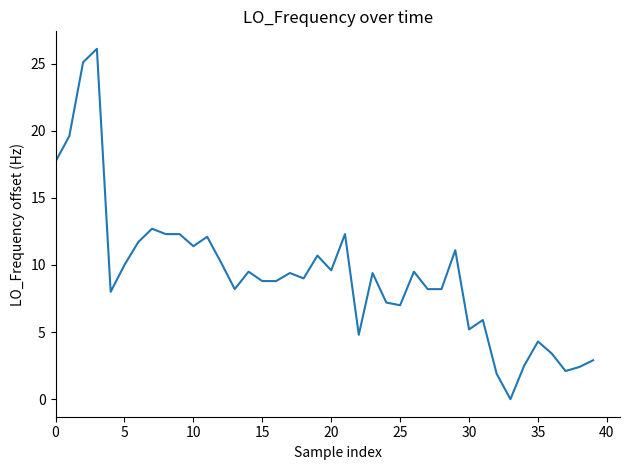

Does the chart have visible grid lines?

No